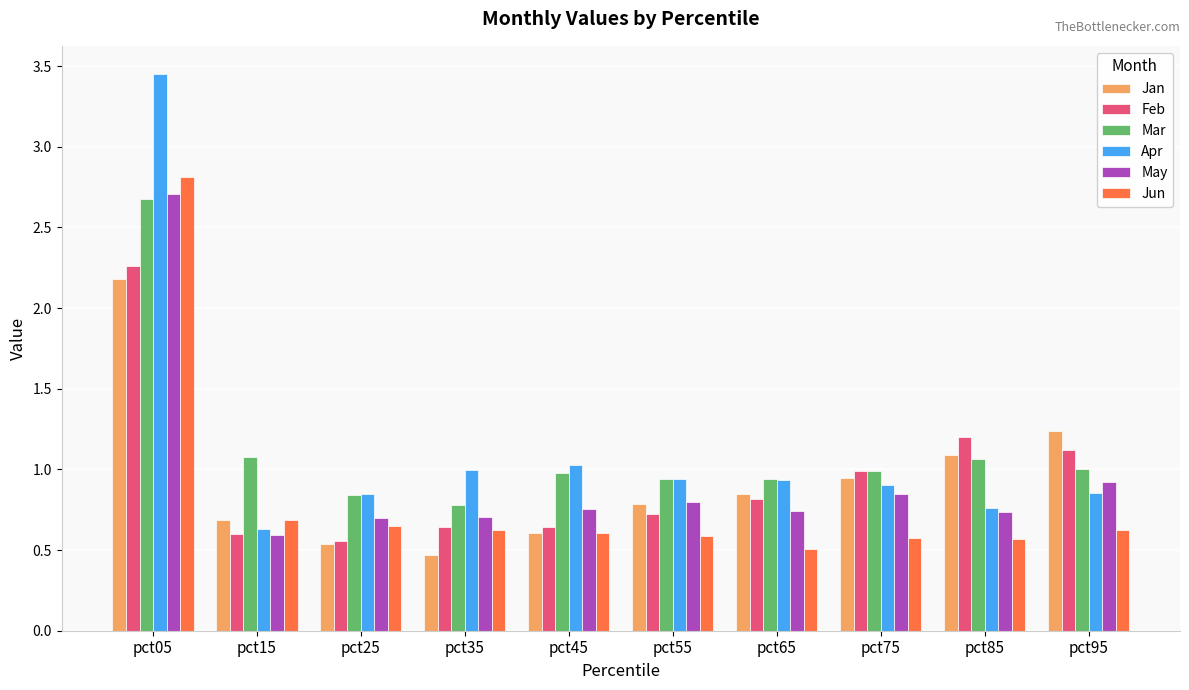

Are the bars horizontal?

No